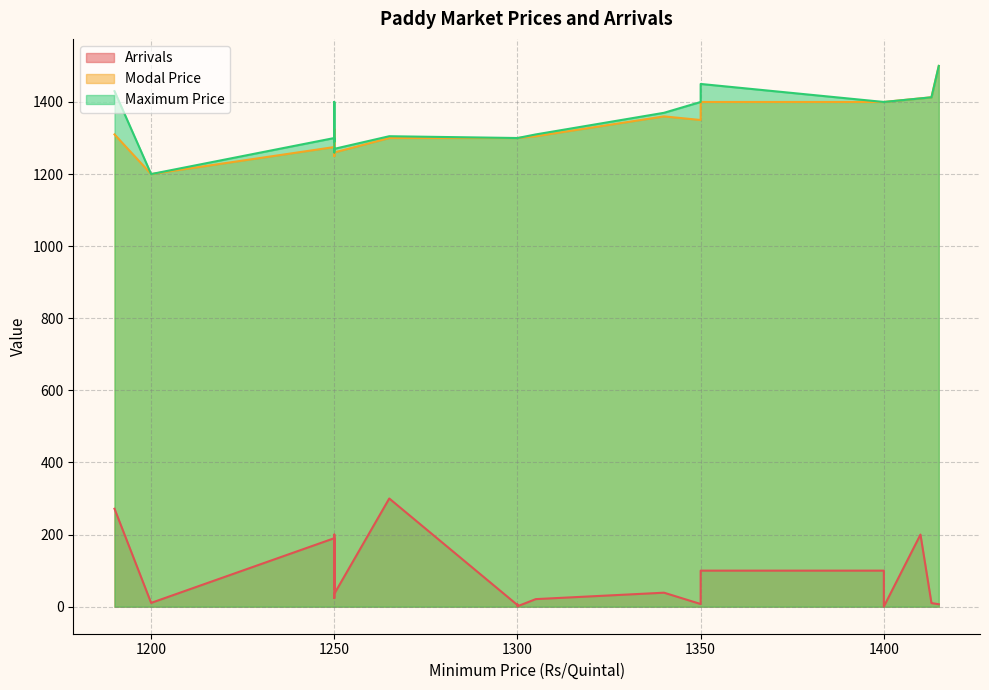

Which series has the largest total across all categories?

Maximum Price